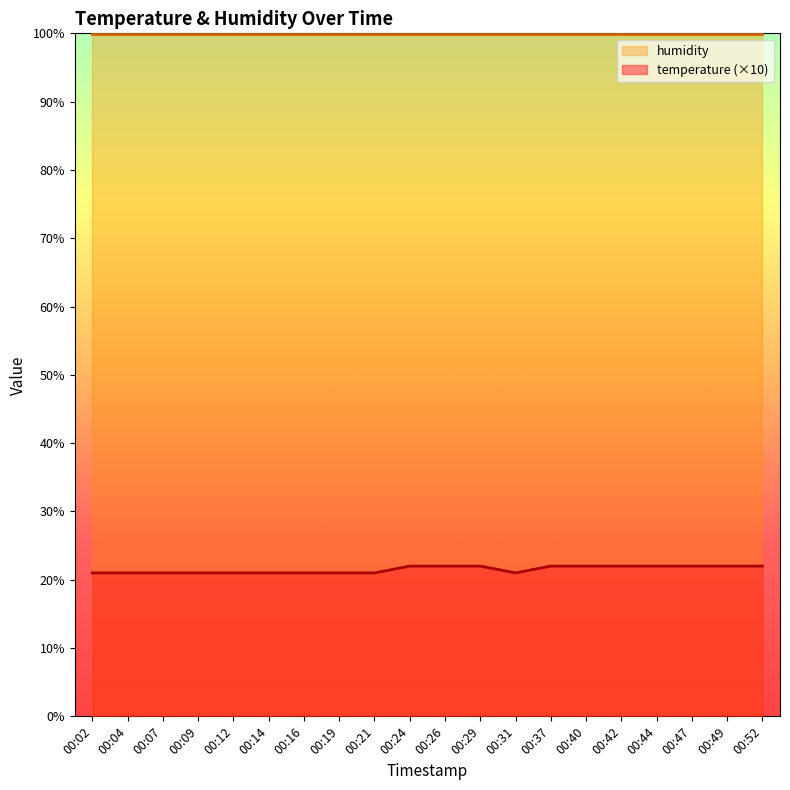

What is the maximum value shown in the chart?

99.9